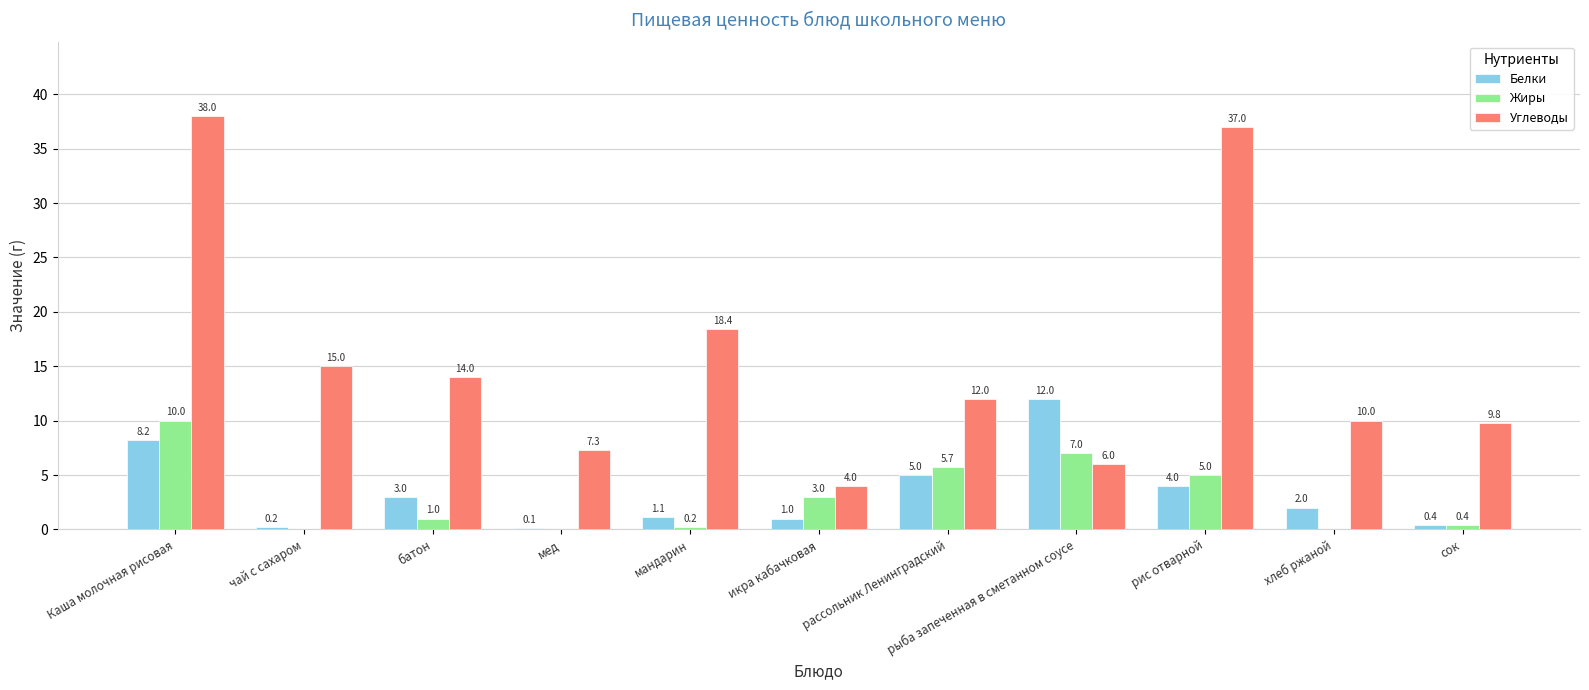

At which label does Углеводы first exceed 12?

Каша молочная рисовая